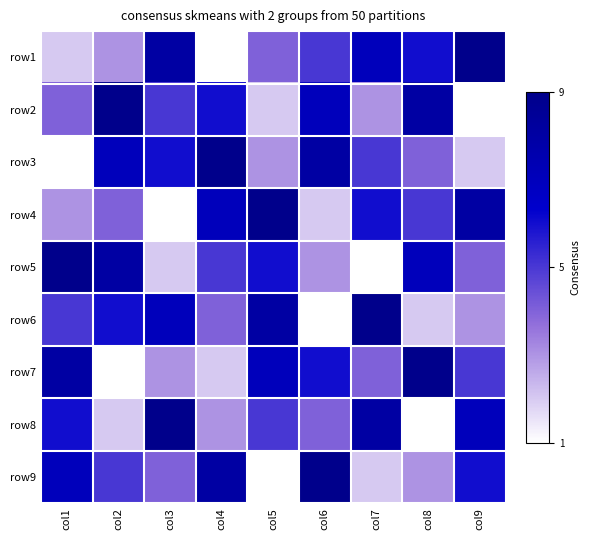

Which series changed the most between col3 and col7?

row4